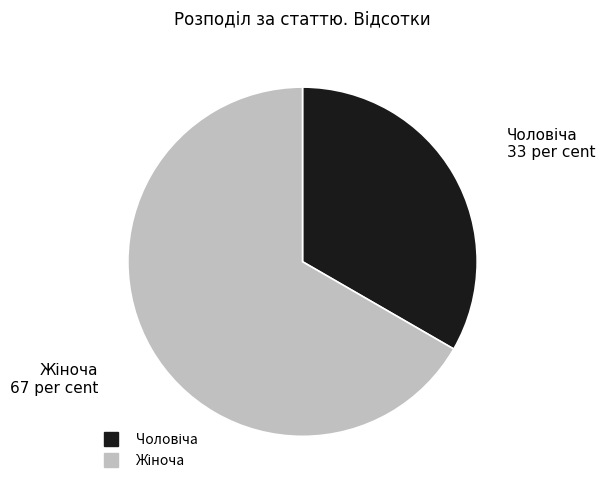

Count the number of slices in the pie.

2